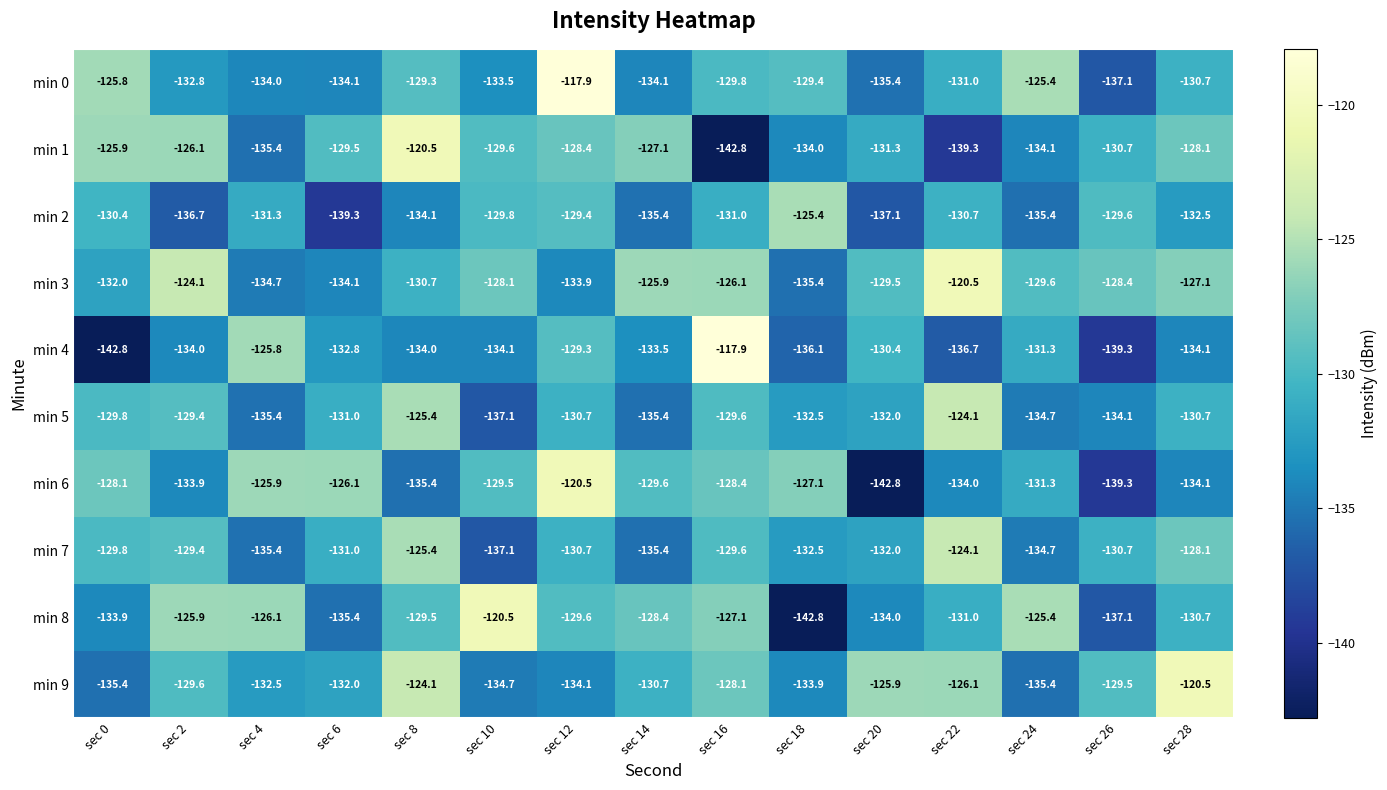

What is the spread (max minus min) of values at sec 10?

16.6